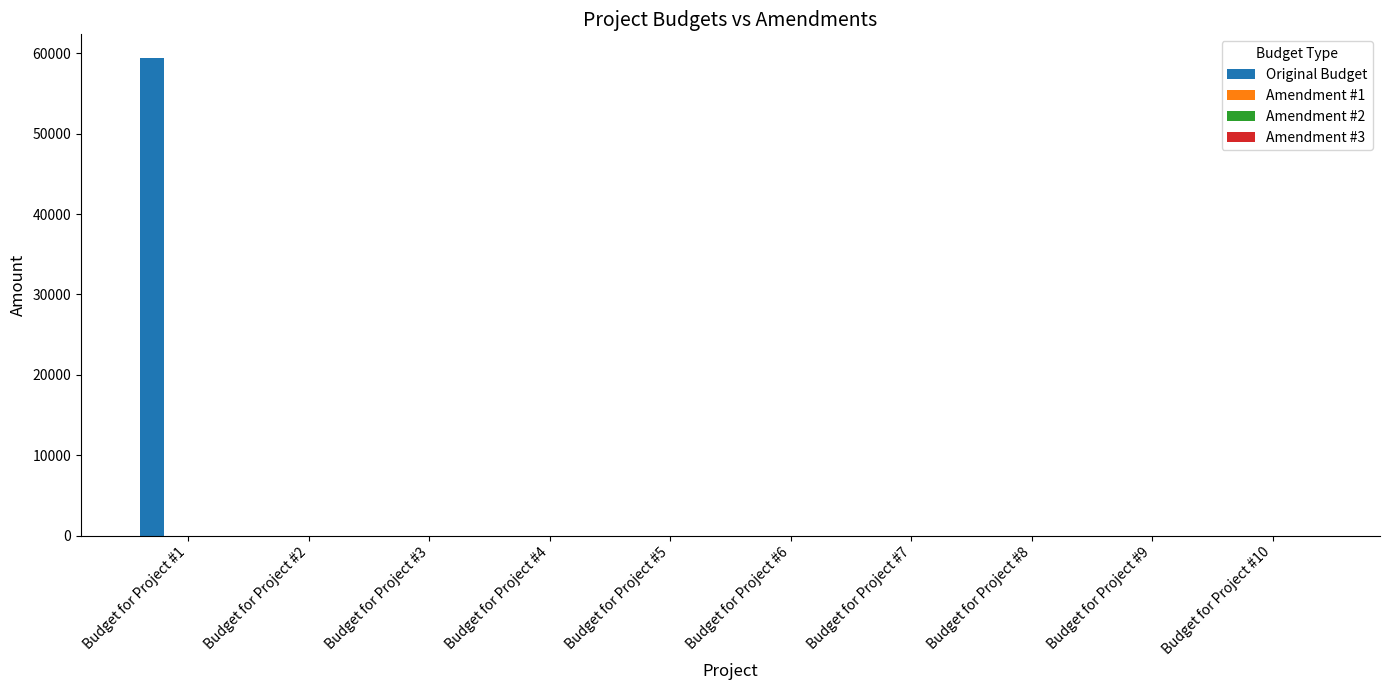

What is the sum of all values?

59400.9